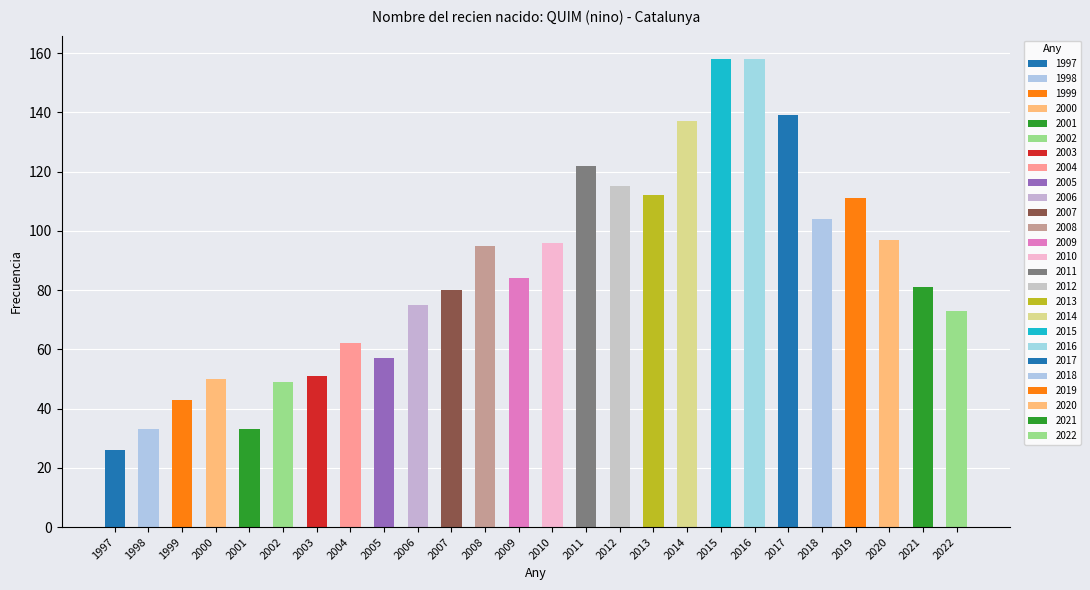

List the labels in order of value, largest first.

2015, 2016, 2017, 2014, 2011, 2012, 2013, 2019, 2018, 2020, 2010, 2008, 2009, 2021, 2007, 2006, 2022, 2004, 2005, 2003, 2000, 2002, 1999, 1998, 2001, 1997